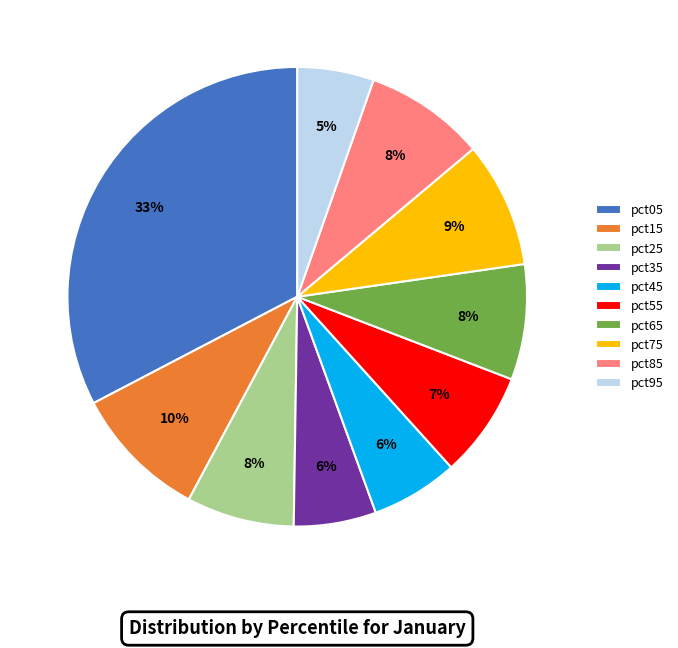

Which slice is the largest?

pct05